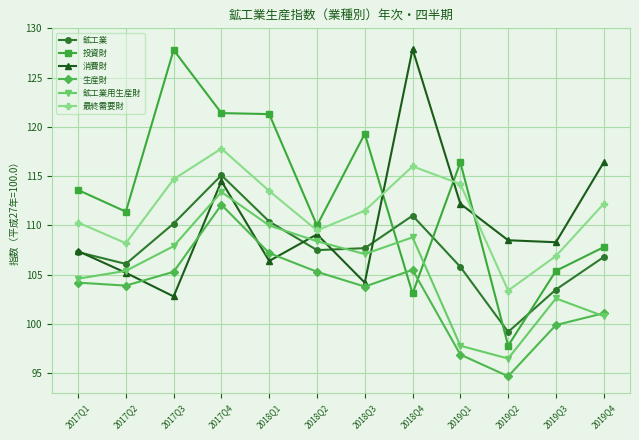

True or false: 消費財 and 最終需要財 intersect in this chart.

True